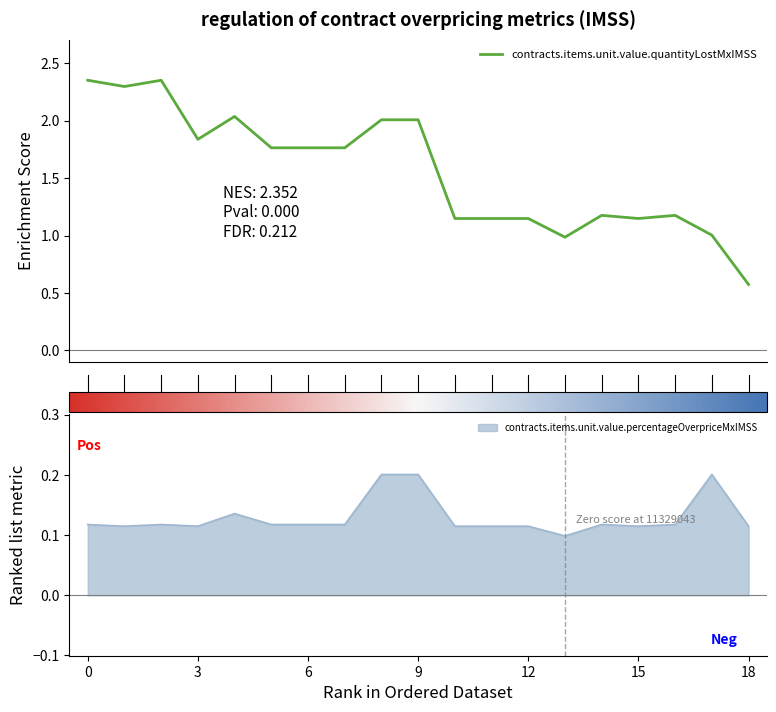

What is the minimum value for contracts.items.unit.value.quantityLostMxIMSS?

0.6